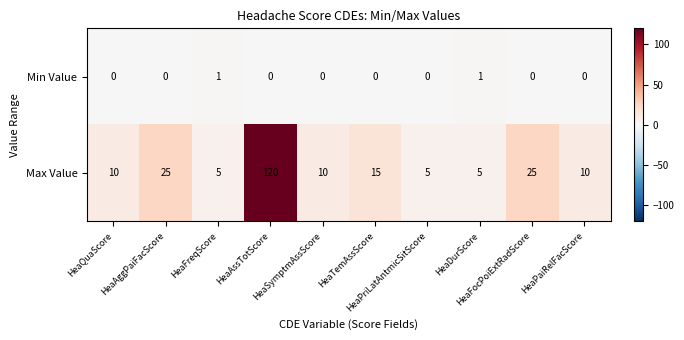

At which category is the sum across all series the highest?

HeaAssTotScore